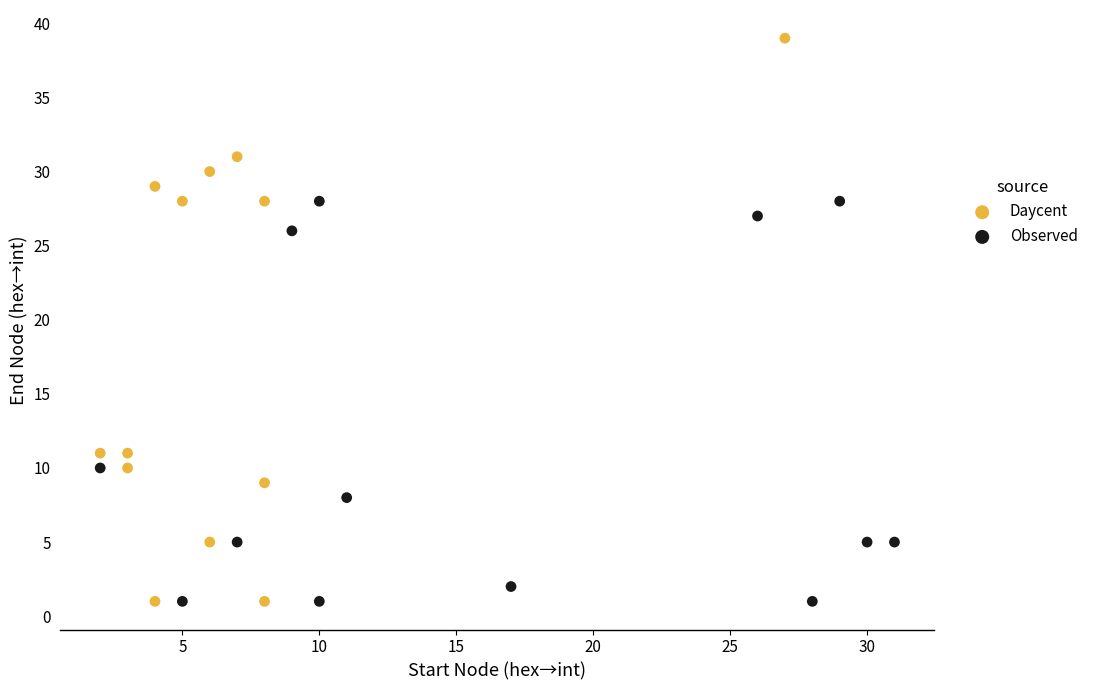

Which series contains the highest Y value?

Daycent